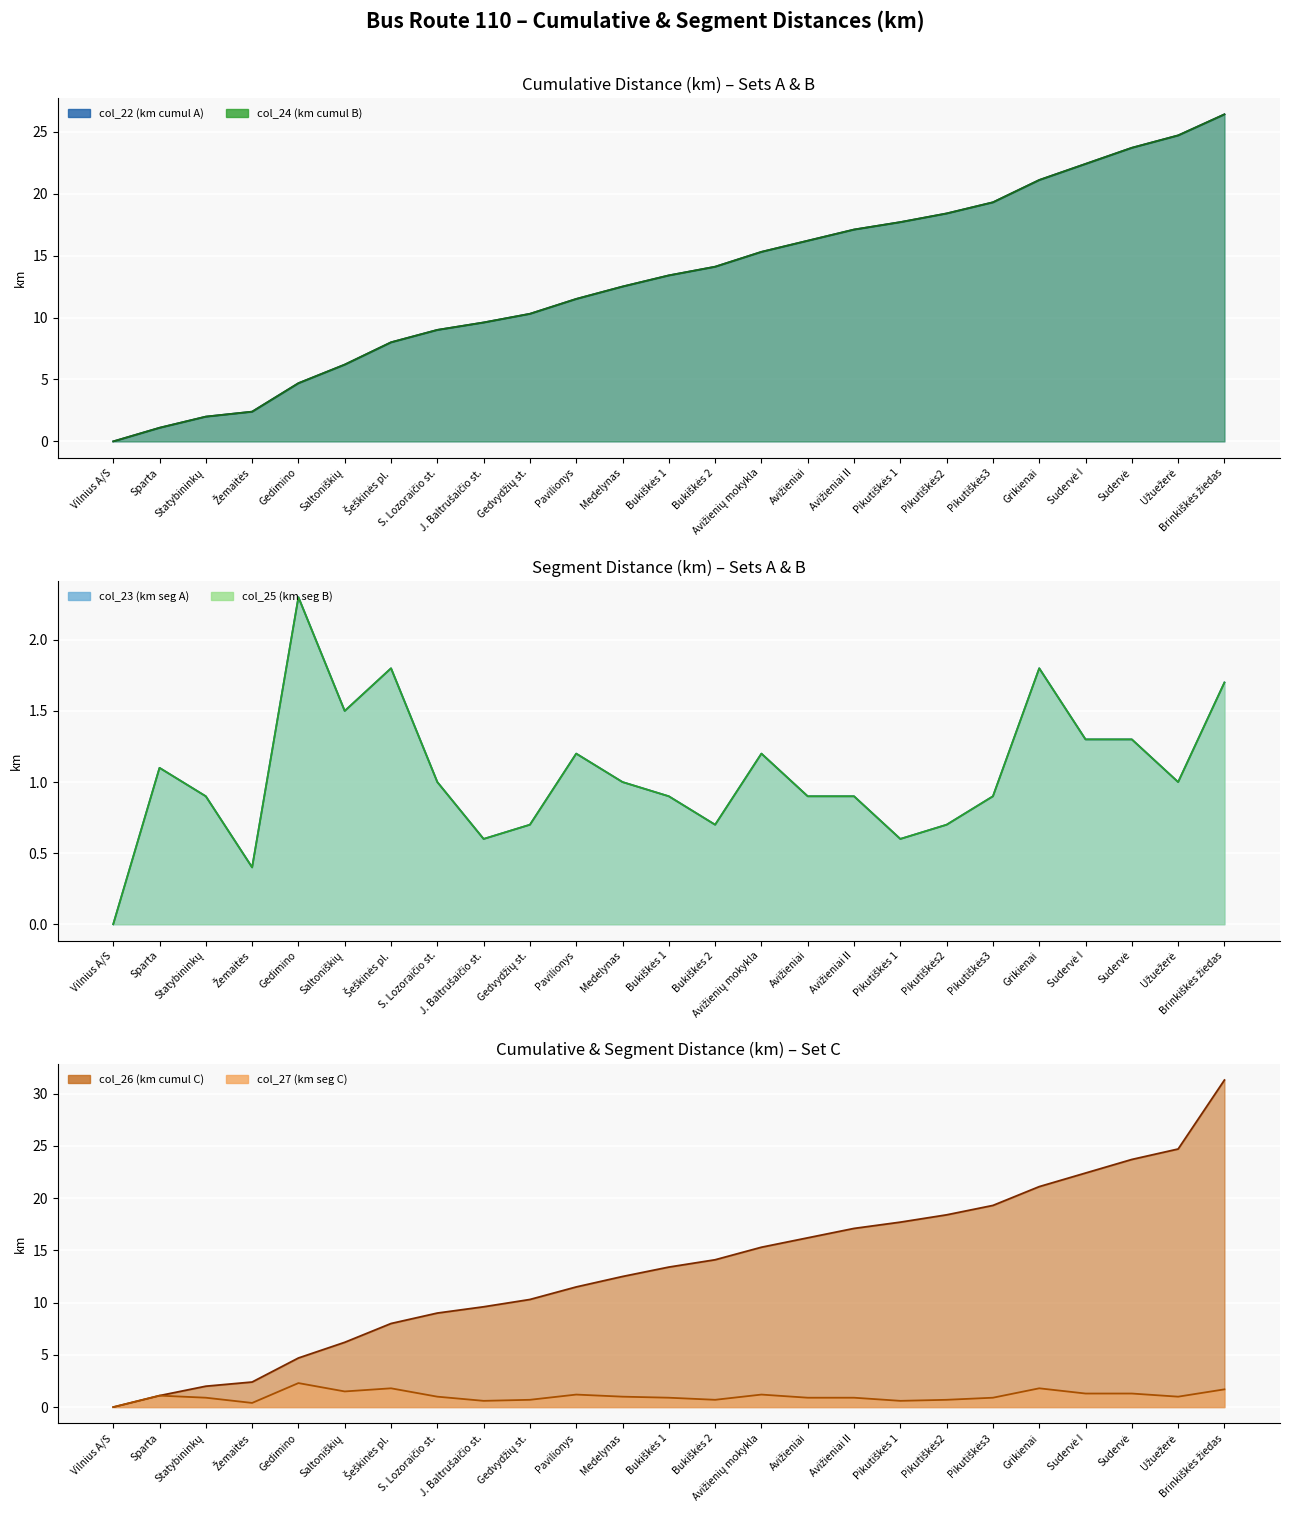

Which series changed the most between Sparta and S. Lozoraičio st.?

col_22 (km cumul A)